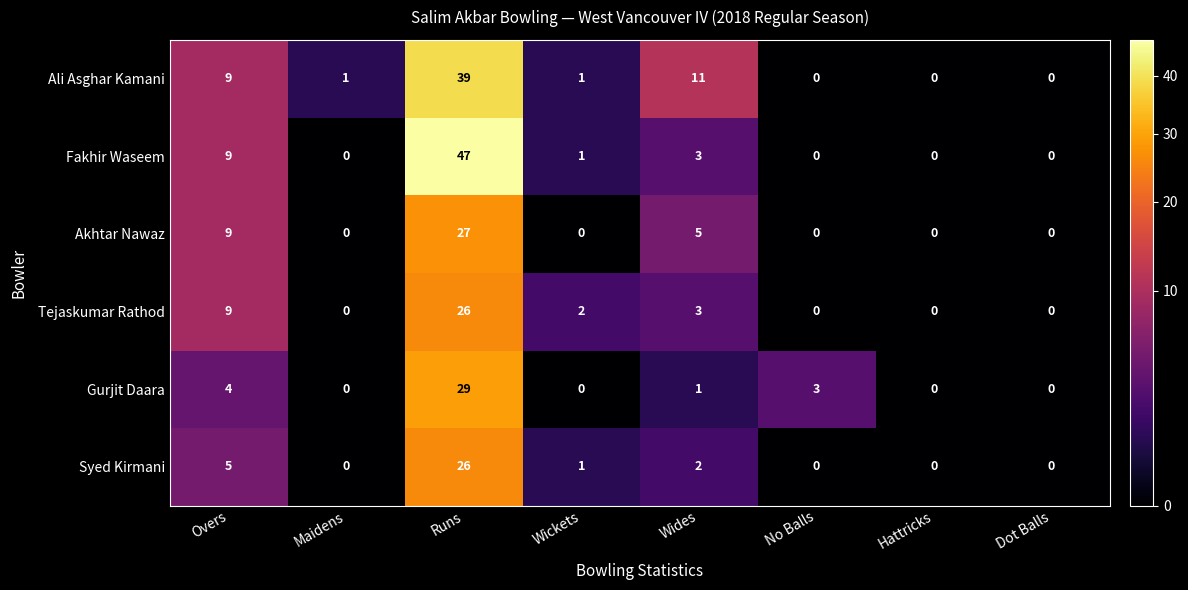

Which label corresponds to the largest value in the chart?

Runs